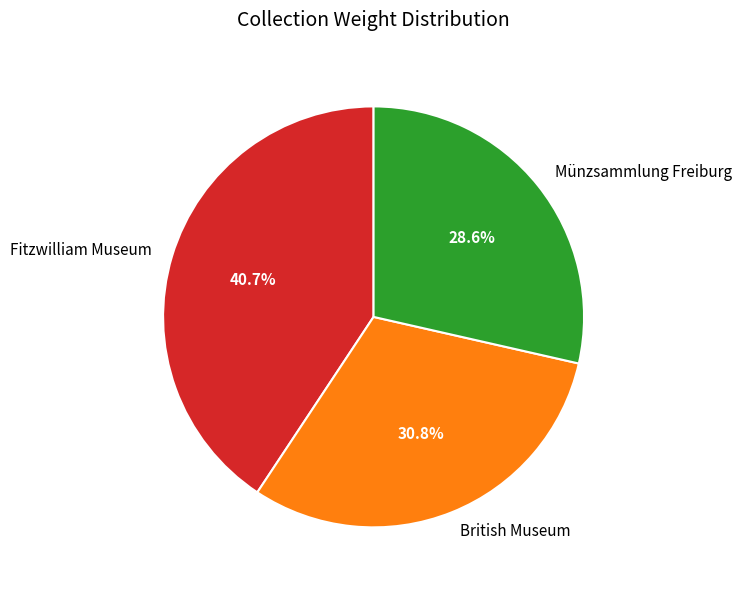

Which category has the biggest portion of the pie?

Fitzwilliam Museum